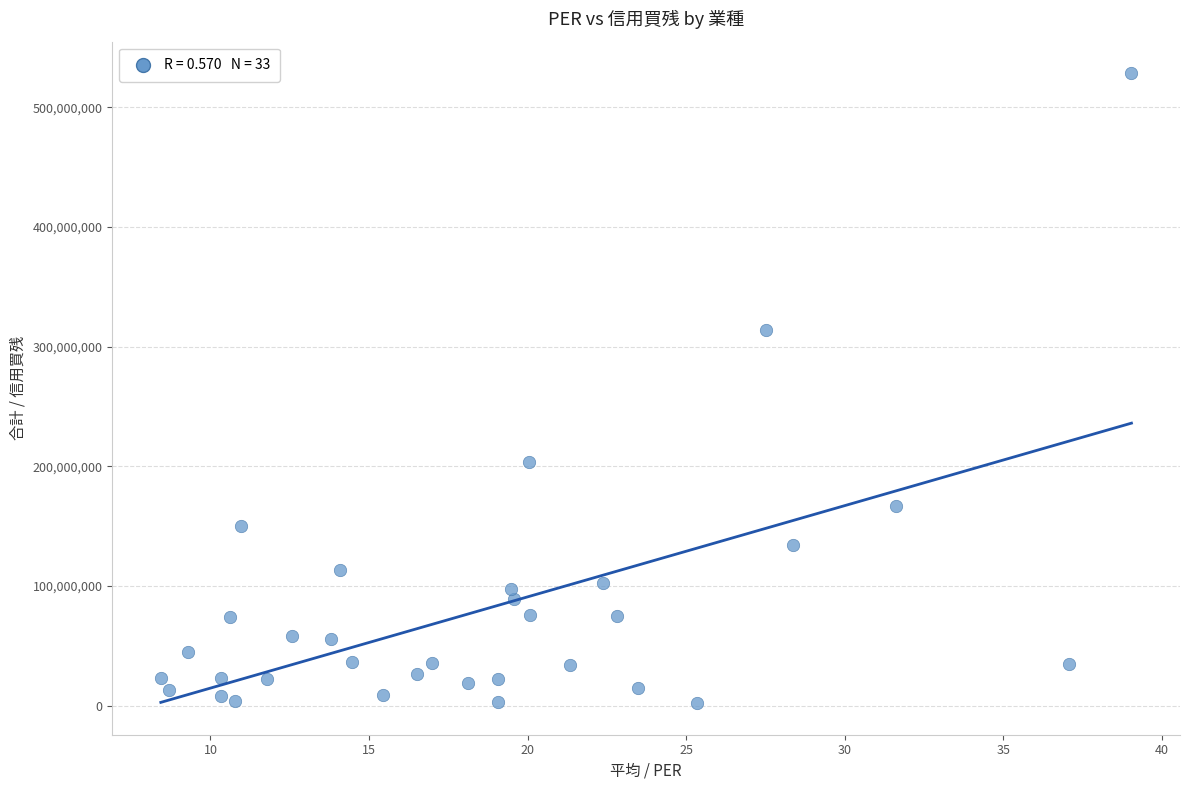

What Y value in the scatter plot is closest to 265218550?

313876100